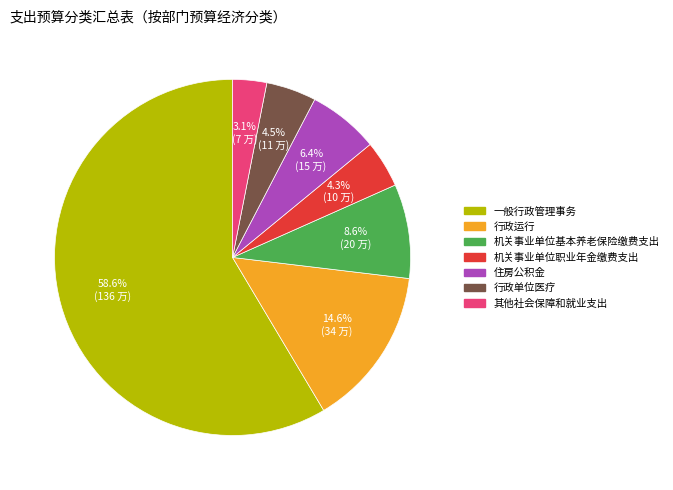

How many segments does this pie chart have?

7